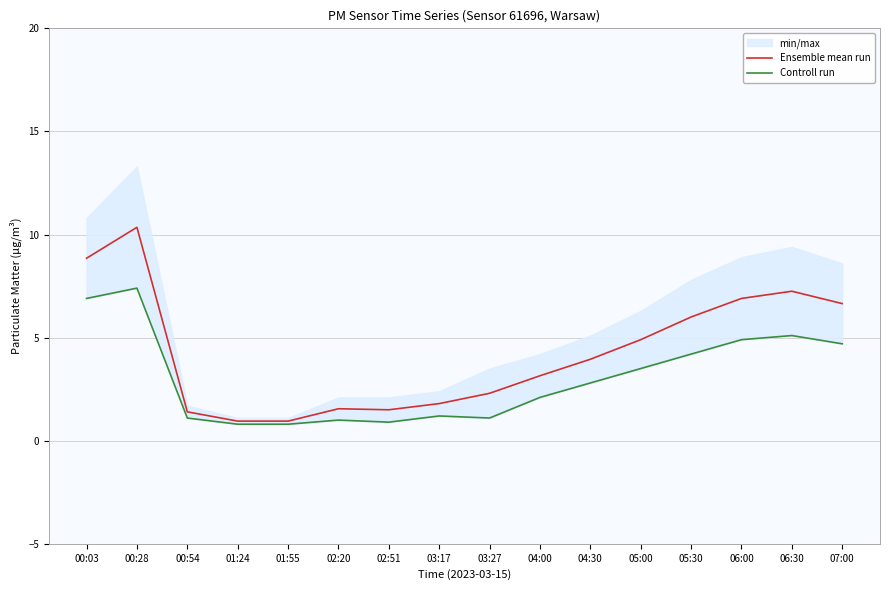

How many interior local valleys does the Ensemble mean run series have?

1